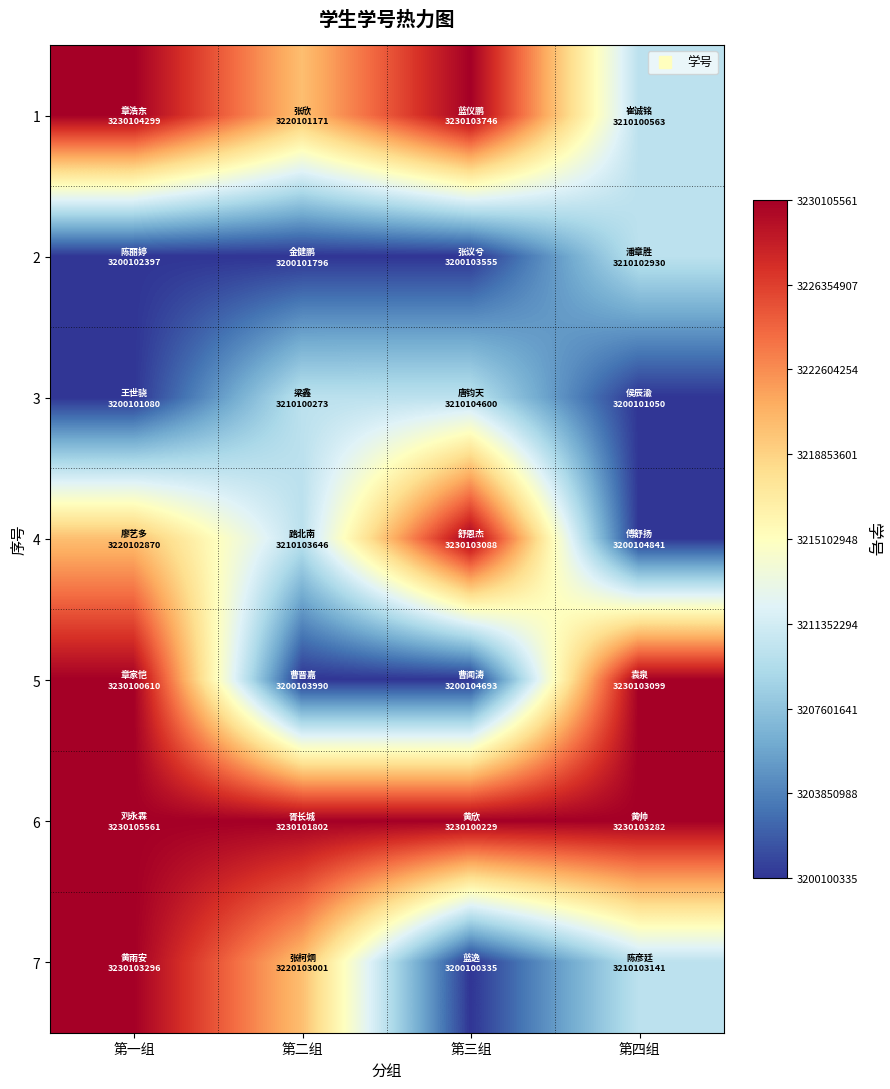

Between 第三组 and 第四组, which series saw the biggest shift?

5